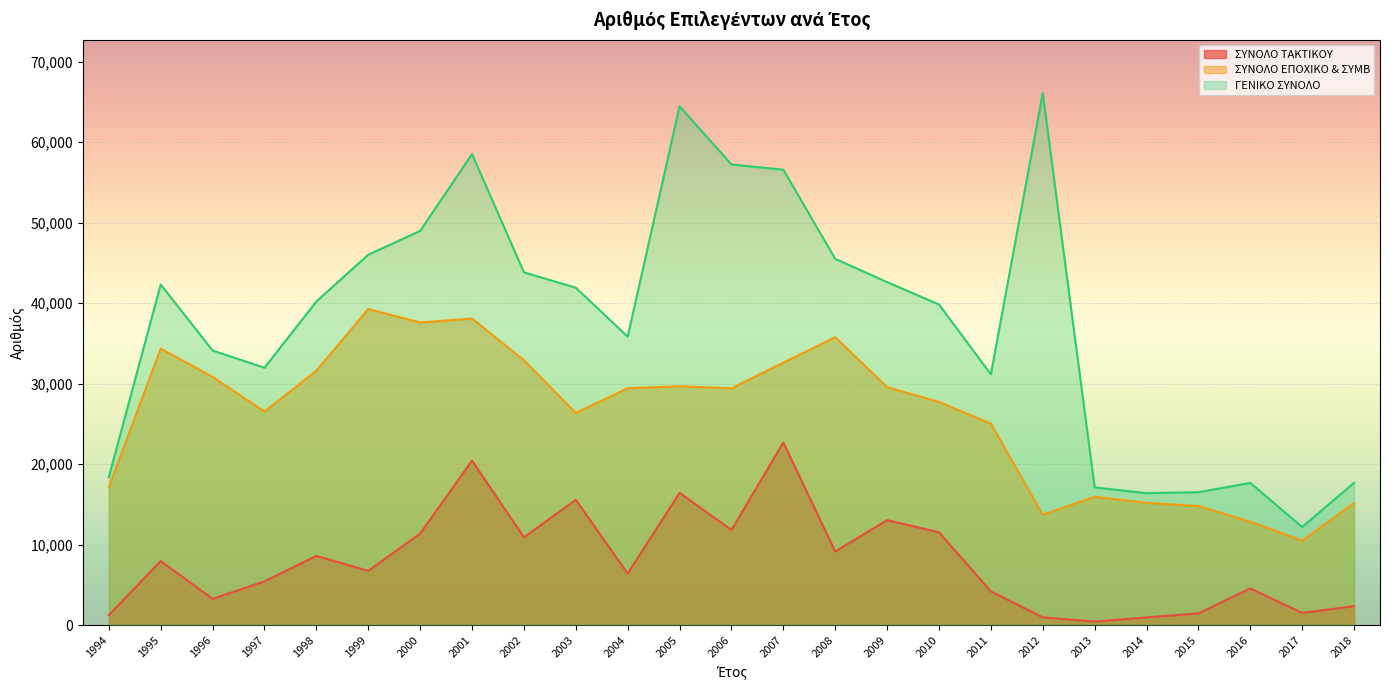

At how many categories does at least one series exceed 60842?

2